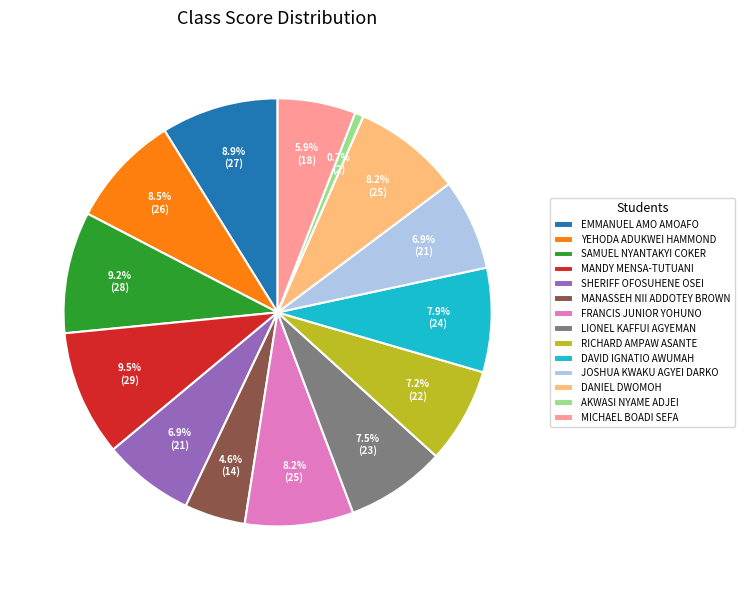

Does MICHAEL BOADI SEFA account for over 50% of the chart?

No